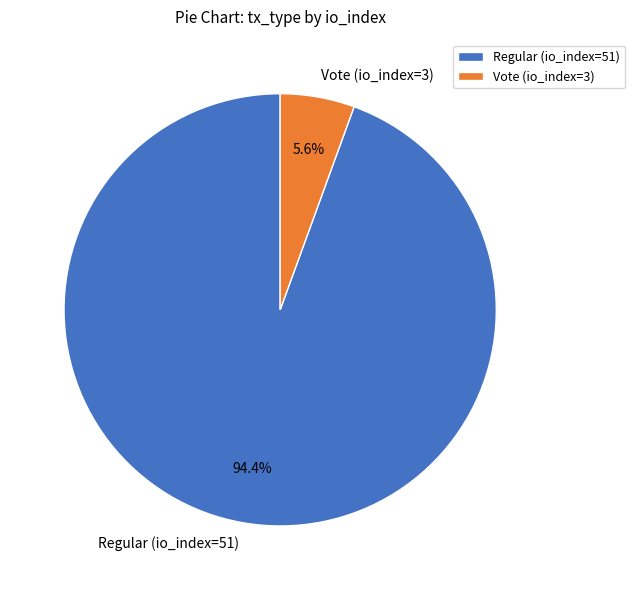

Which slice is the smallest?

Vote (io_index=3)